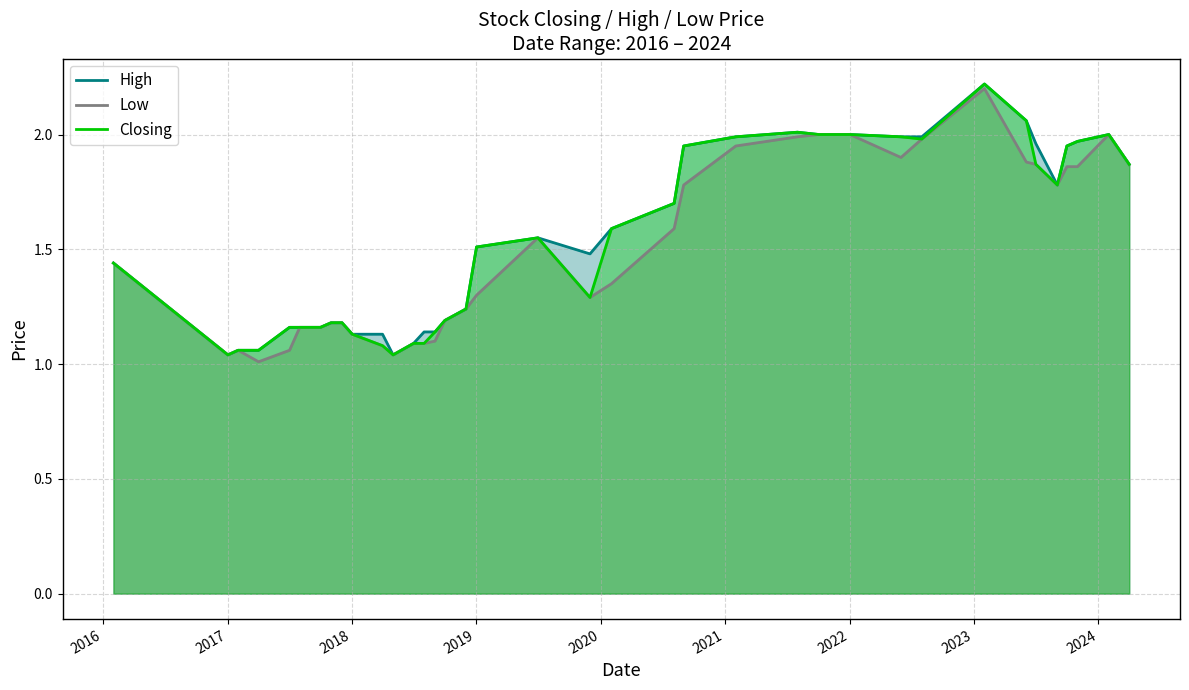

What is the greatest value displayed?

2.2